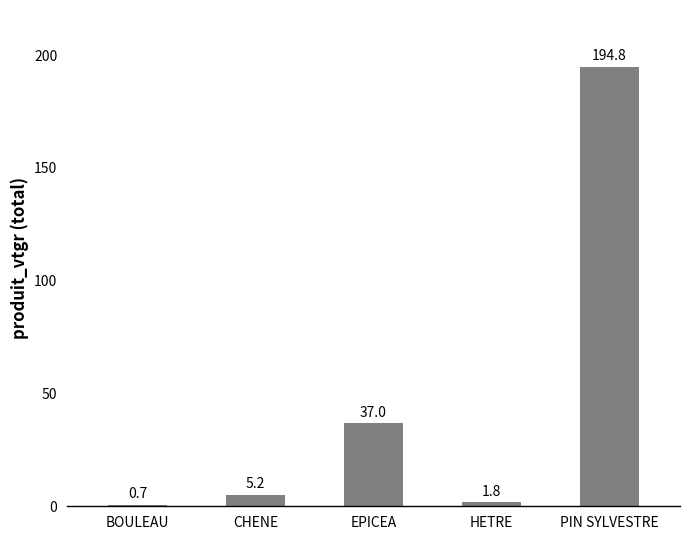

What is the label of the 5th bar from the right?

BOULEAU